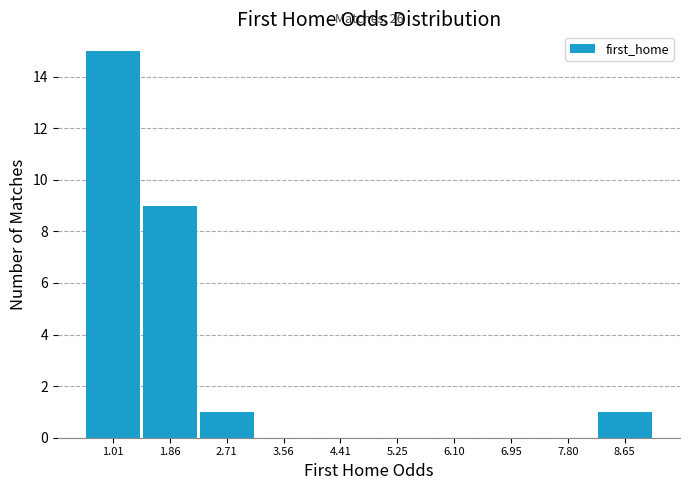

Reading right to left, what are all the values shown in this chart?

8.65=1	7.80=0	6.95=0	6.10=0	5.25=0	4.41=0	3.56=0	2.71=1	1.86=9	1.01=15